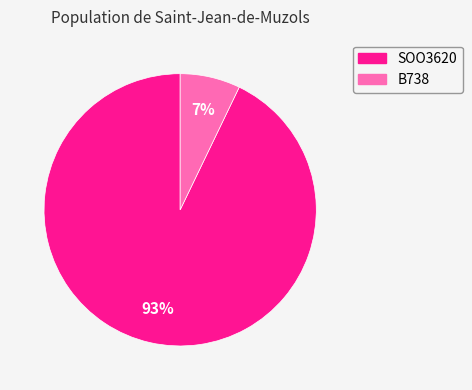

Is there a majority slice in this chart?

Yes